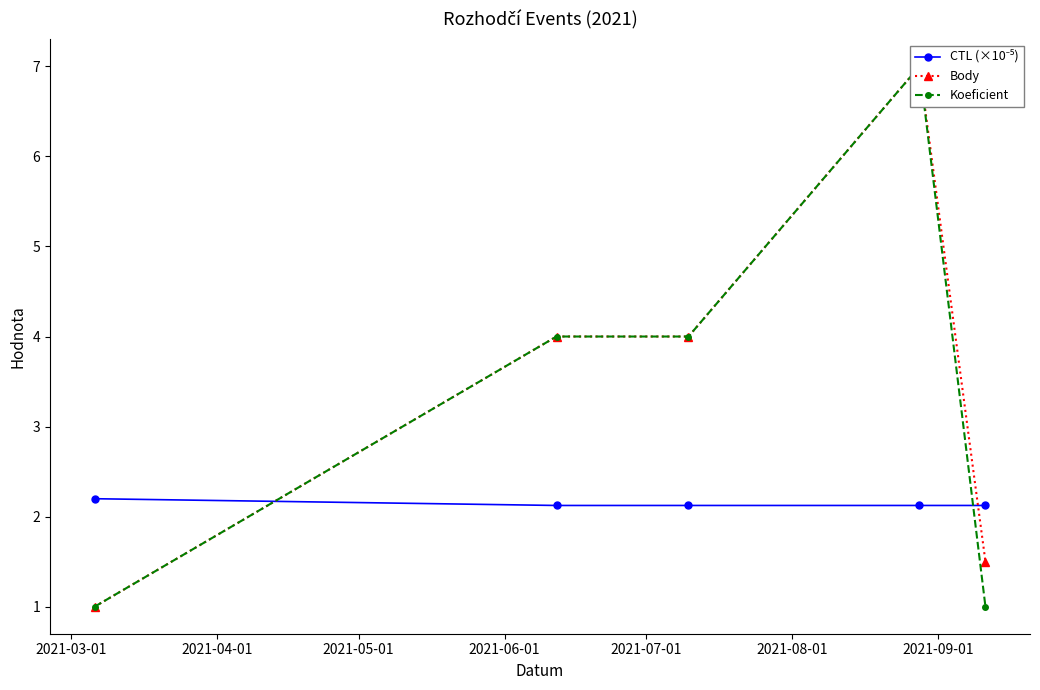

At which label does Body reach its minimum?

2021-03-01